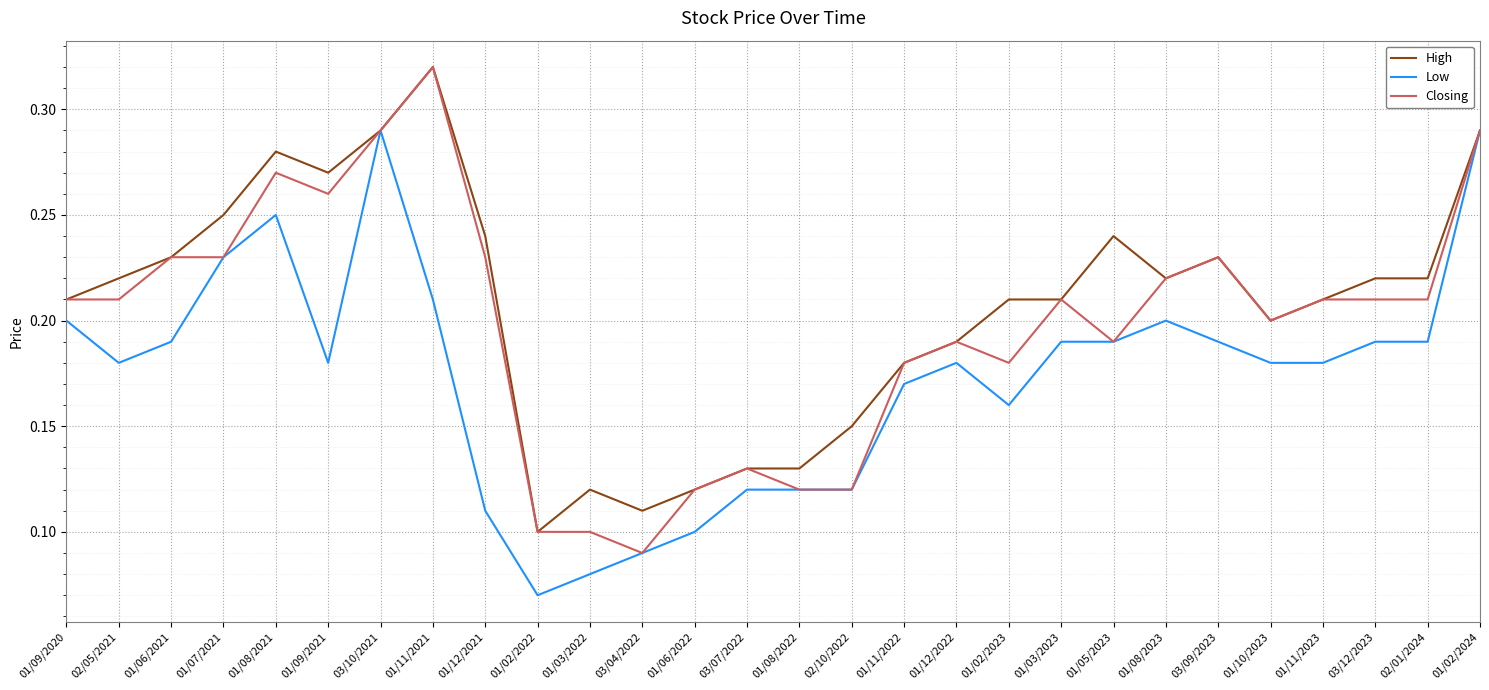

At which label does High reach its peak?

01/11/2021